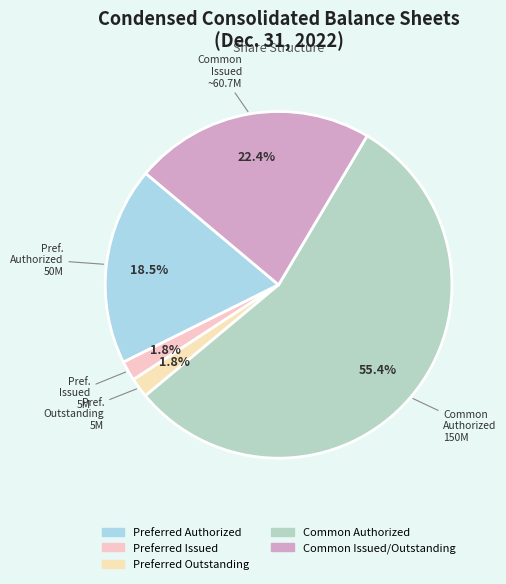

What is the smallest slice in the pie chart?

Preferred Issued